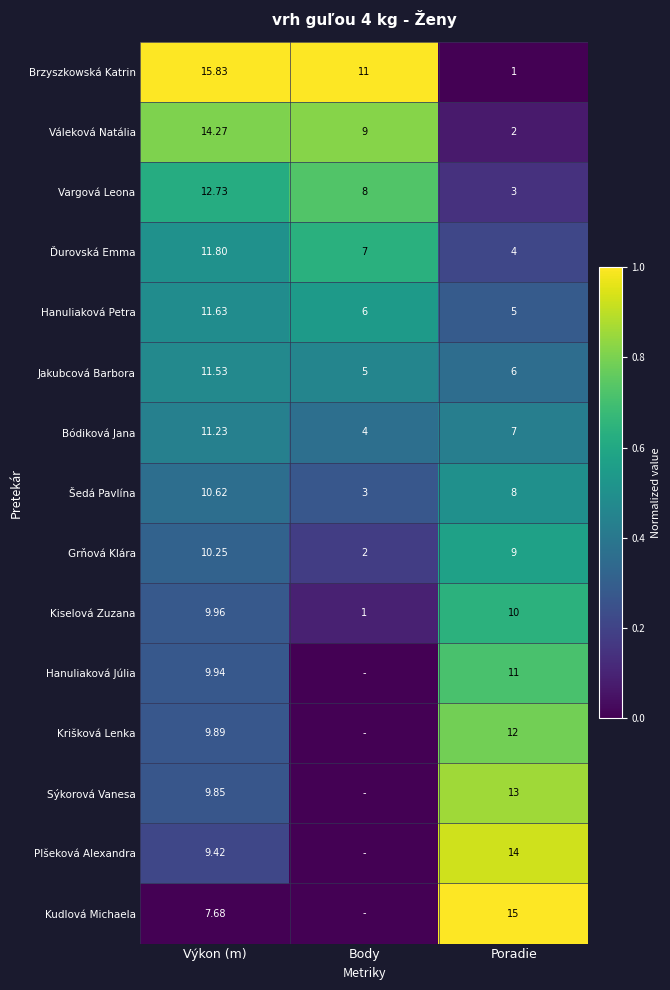

Where is Hanuliaková Petra nearest to the value 8?

Body